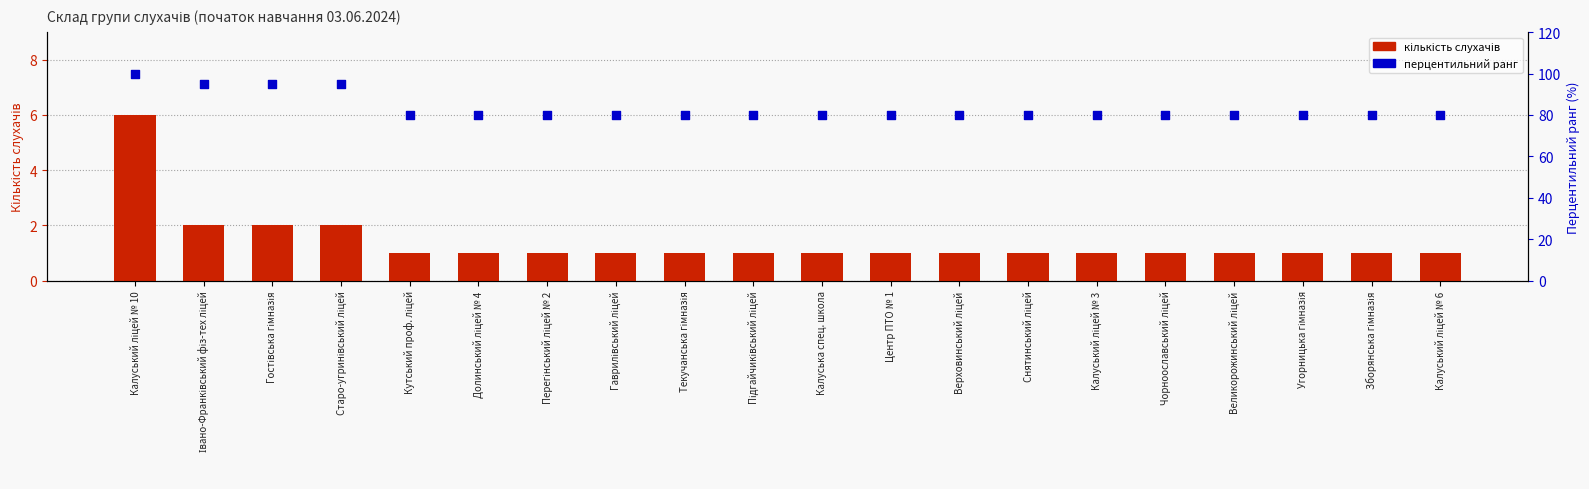

At how many categories does at least one series exceed 56?

20